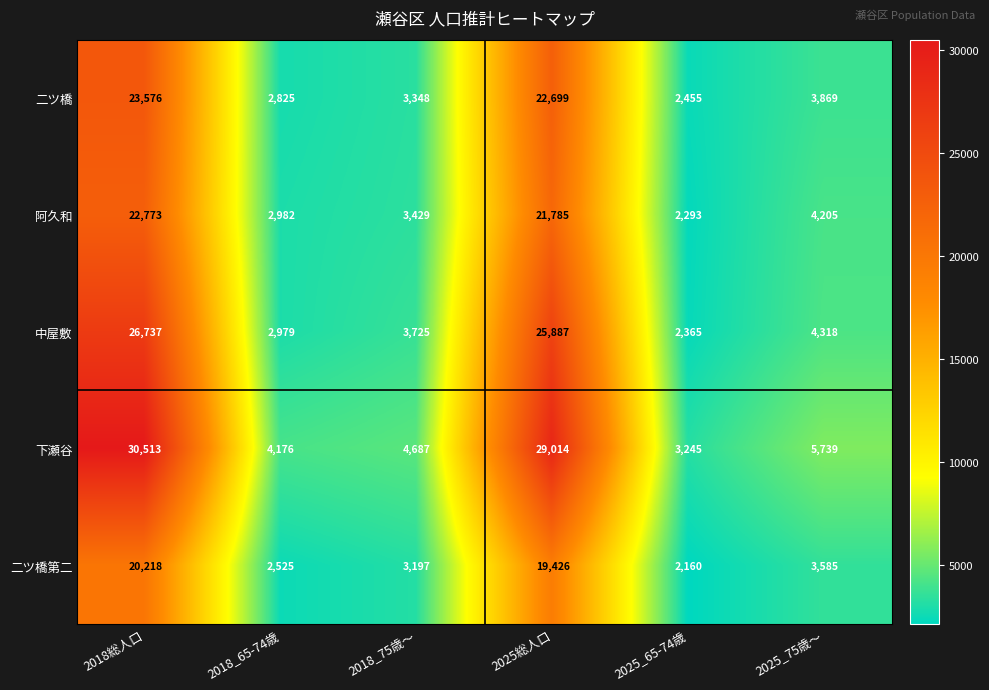

What is the difference between the maximum and minimum values in the 阿久和 series?

20480